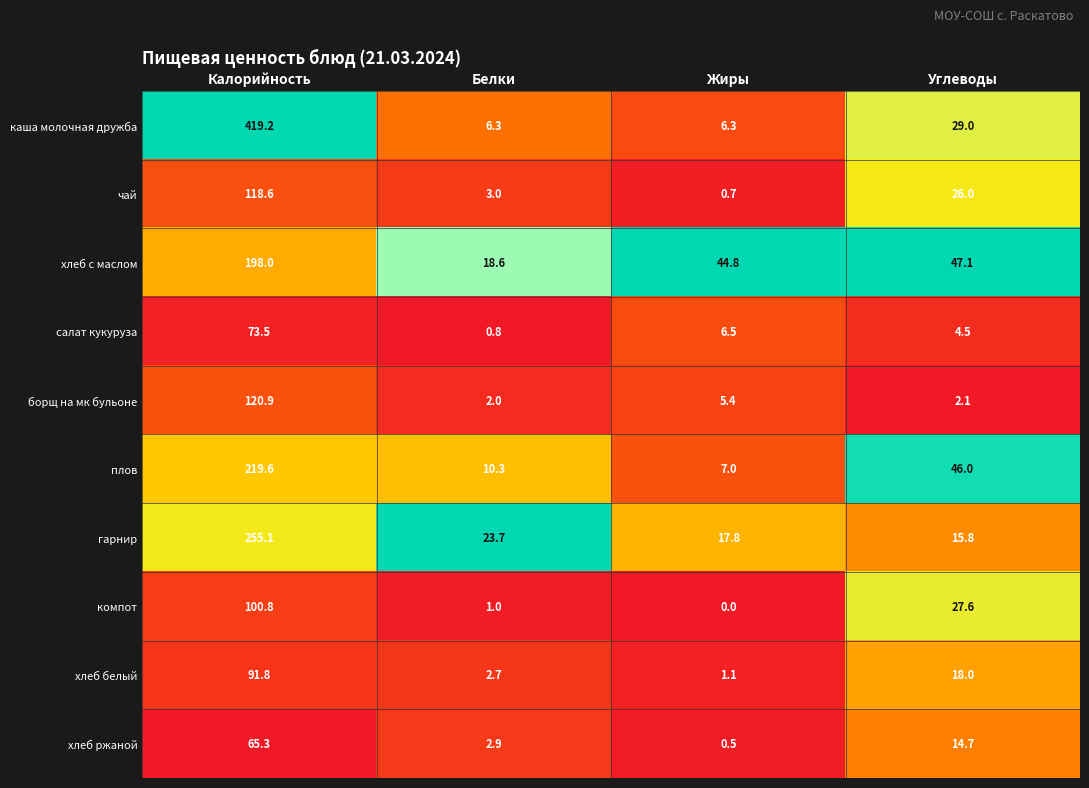

Which series has the largest range (max minus min)?

каша молочная дружба